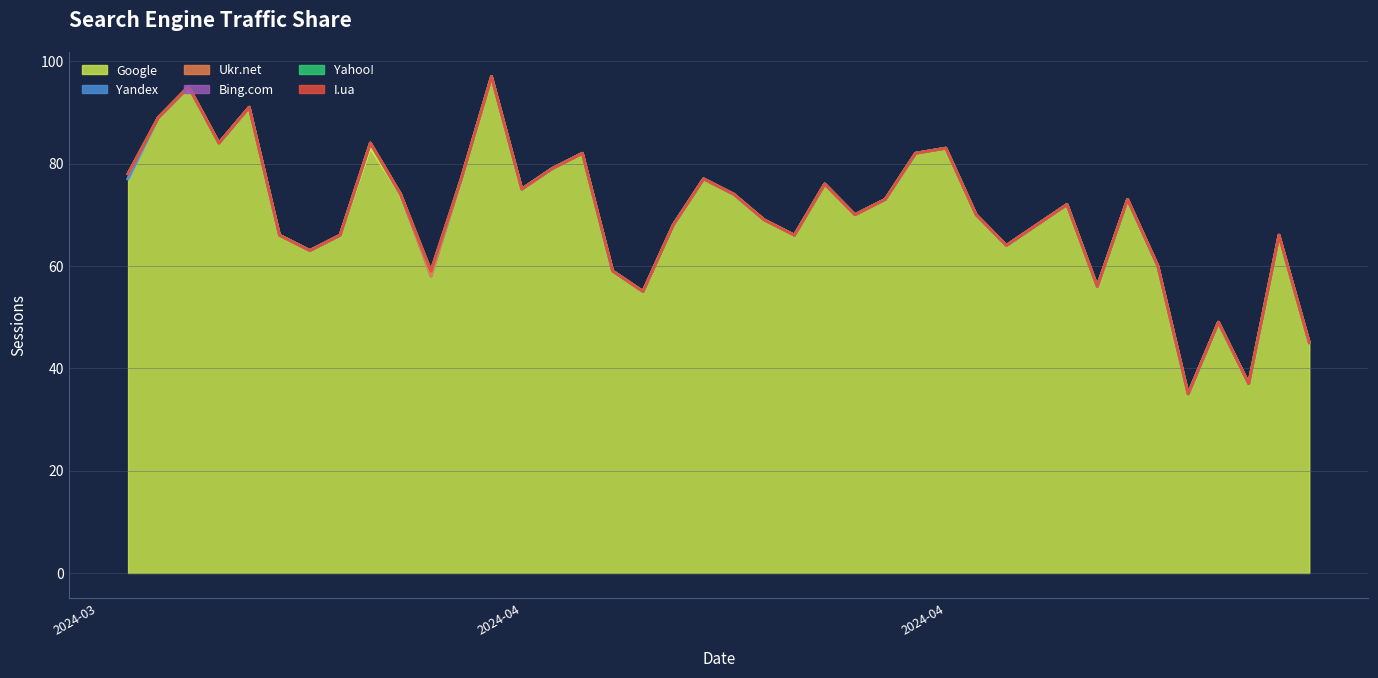

Does the chart display data point markers on the line(s)?

No